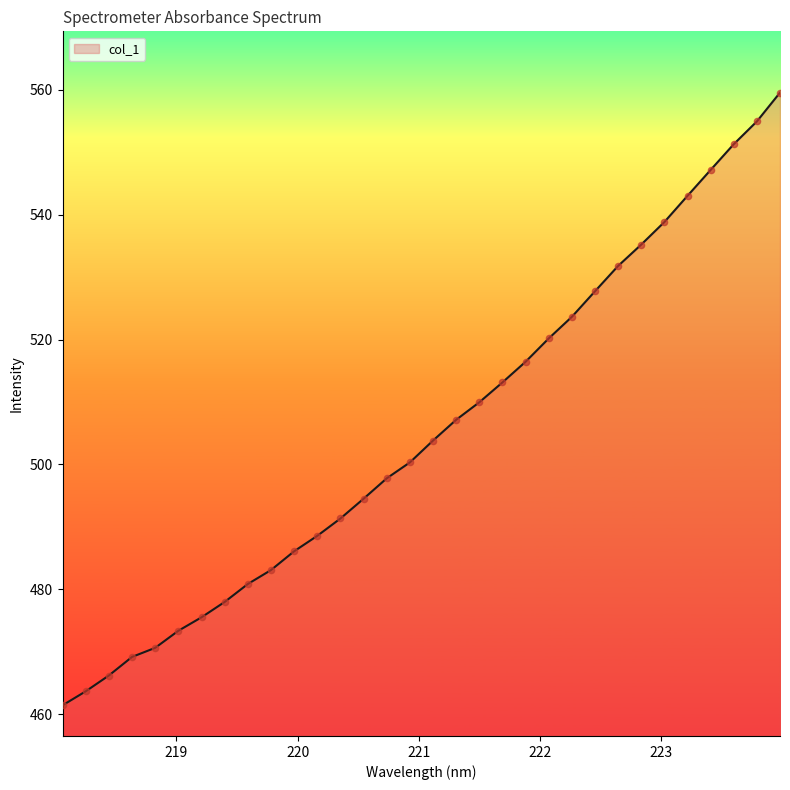

What is the difference between the maximum and minimum values?

98.2